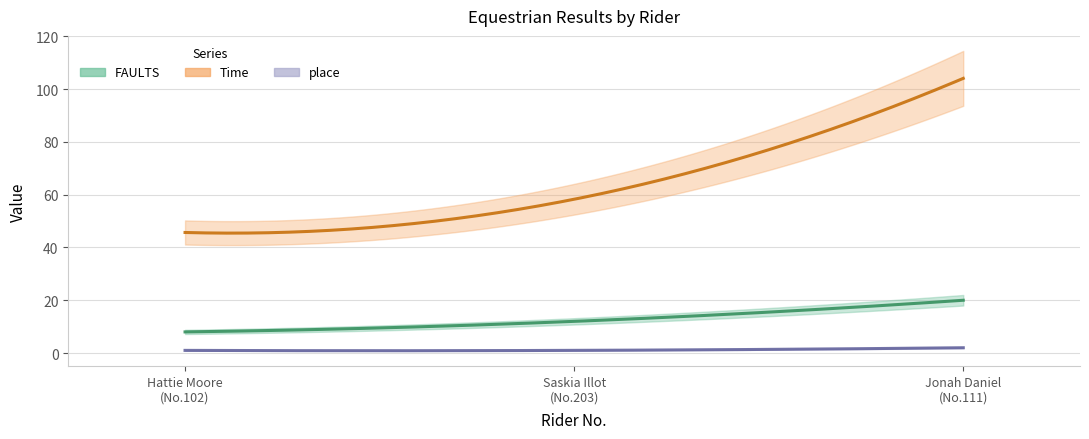

What is the total value across all series at 111?

126.1